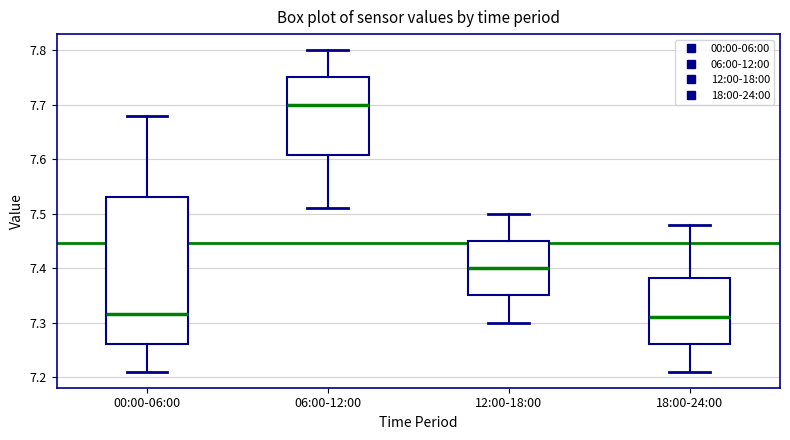

Where does the upper whisker of the box for 12:00-18:00 end on the y-axis? The values are not printed on the chart, so give them approximately, as read against the axis.

7.50